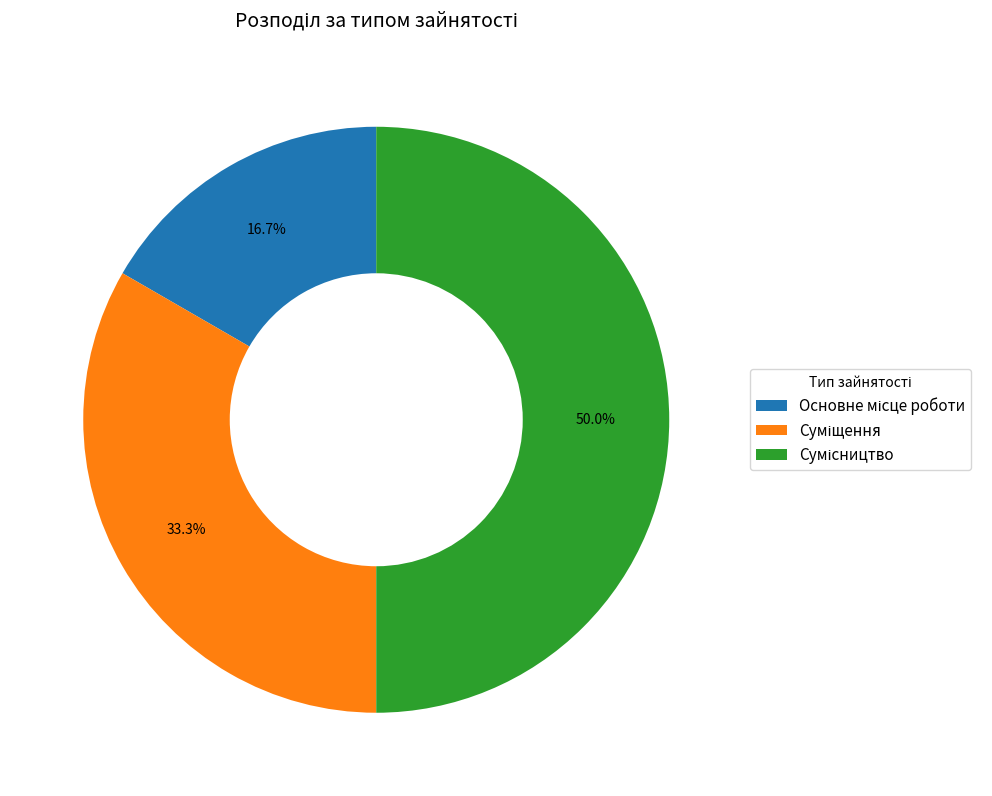

Is it true that Сумісництво is 50% of the pie?

True